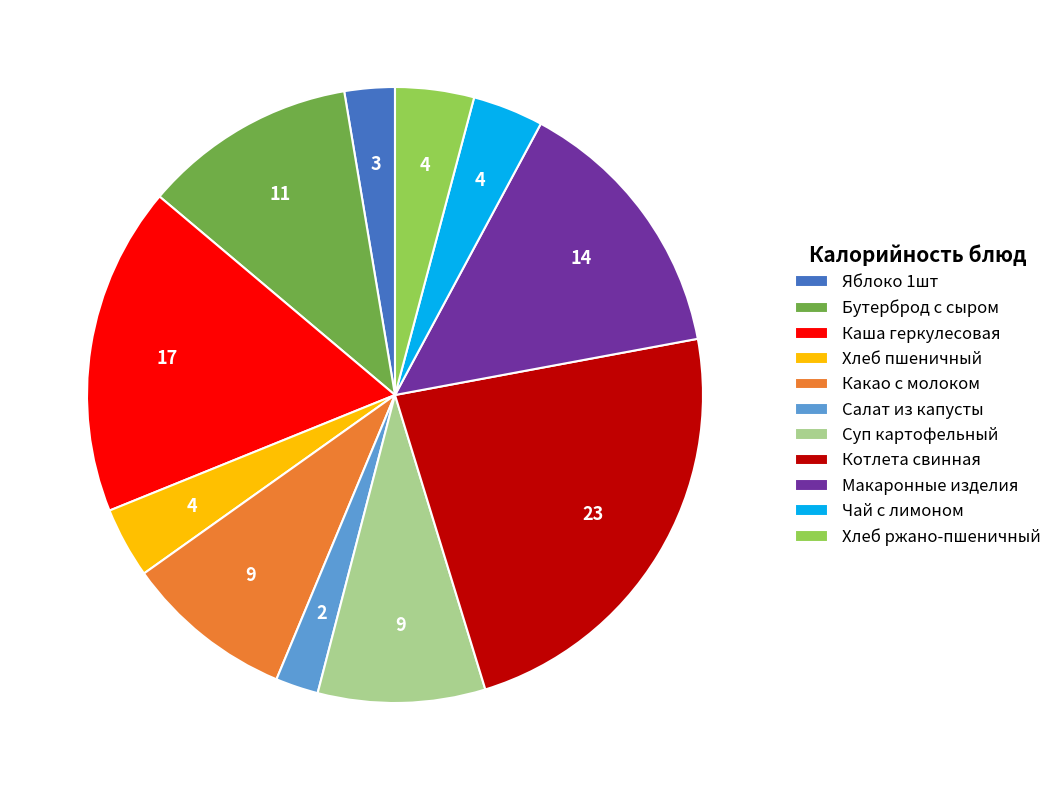

Count the number of slices in the pie.

11